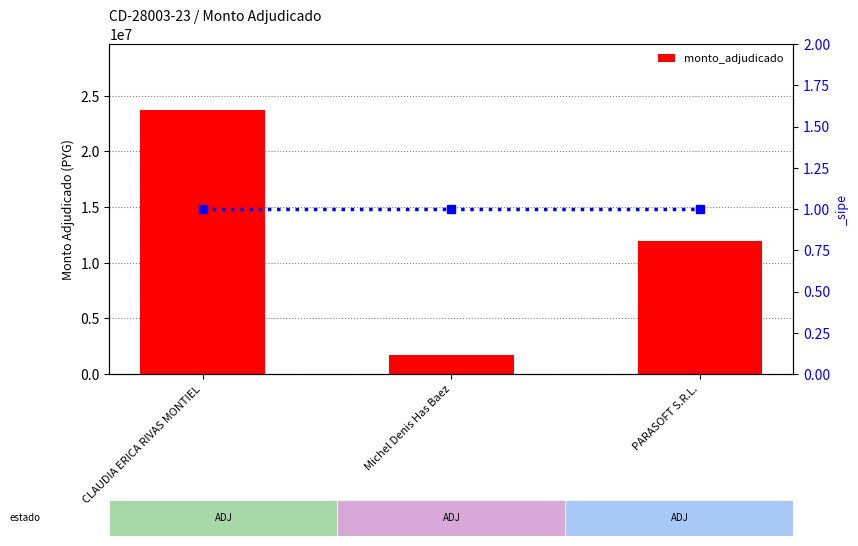

Does the chart contain any negative values?

No